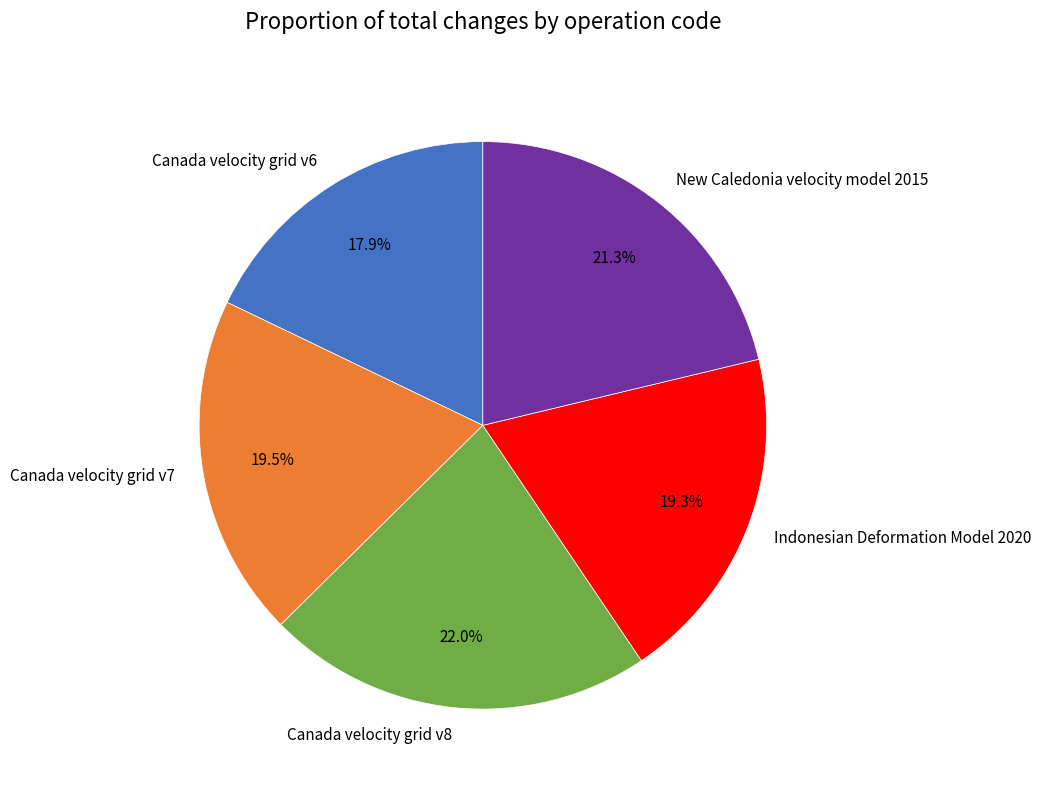

How many segments does this pie chart have?

5